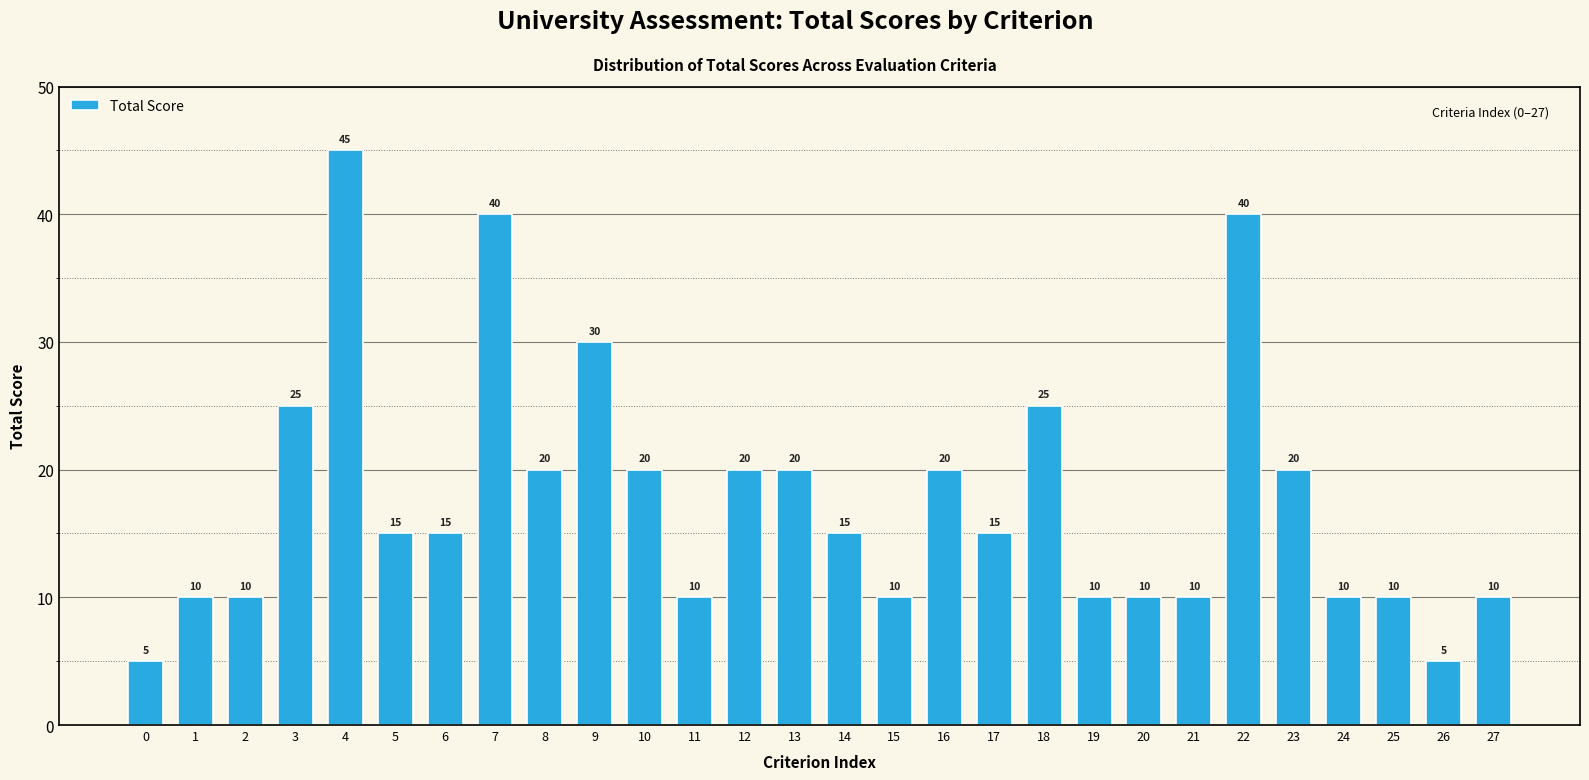

Reading right to left, extract all data points from this chart.

10	5	10	10	20	40	10	10	10	25	15	20	10	15	20	20	10	20	30	20	40	15	15	45	25	10	10	5